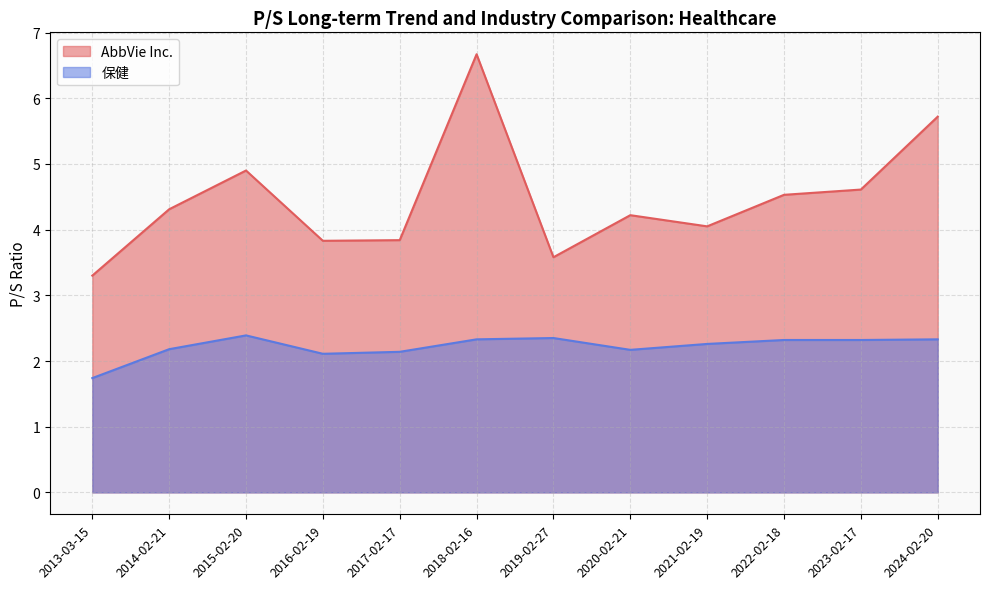

What position from the left is 2023-02-17?

11